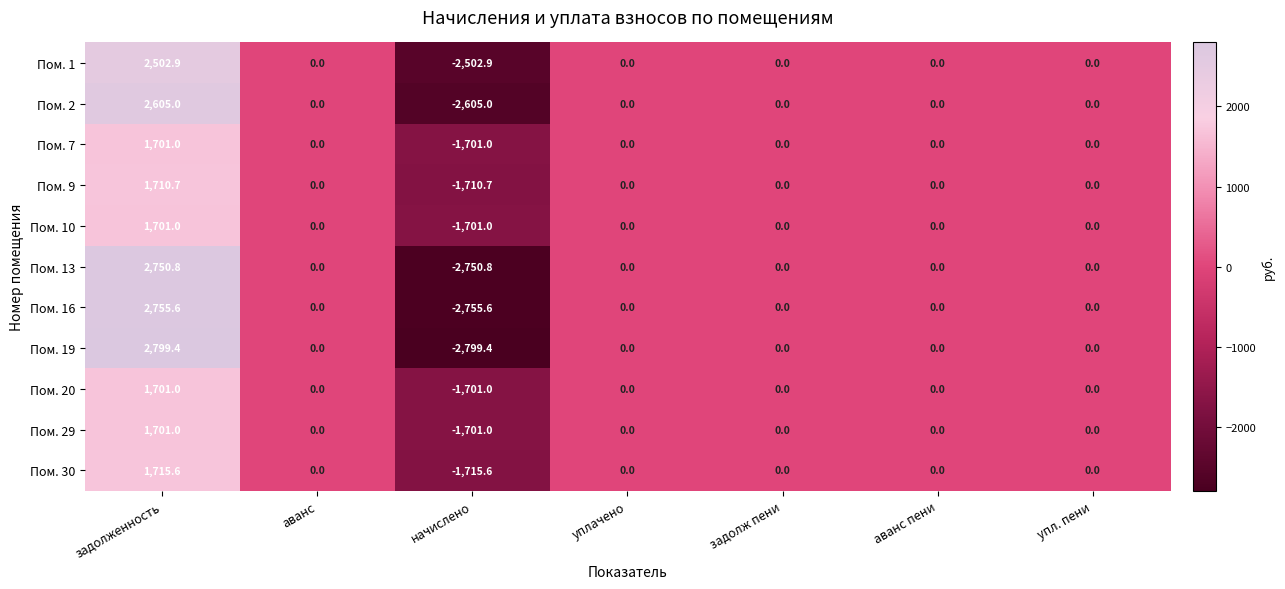

Is the value of Пом. 13 at упл. пени greater than the value of Пом. 30 at задолженность?

No